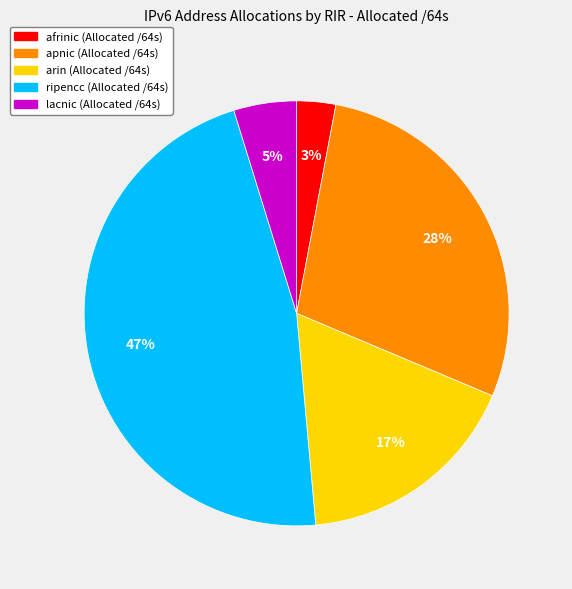

Is it true that apnic is 19% of the pie?

False